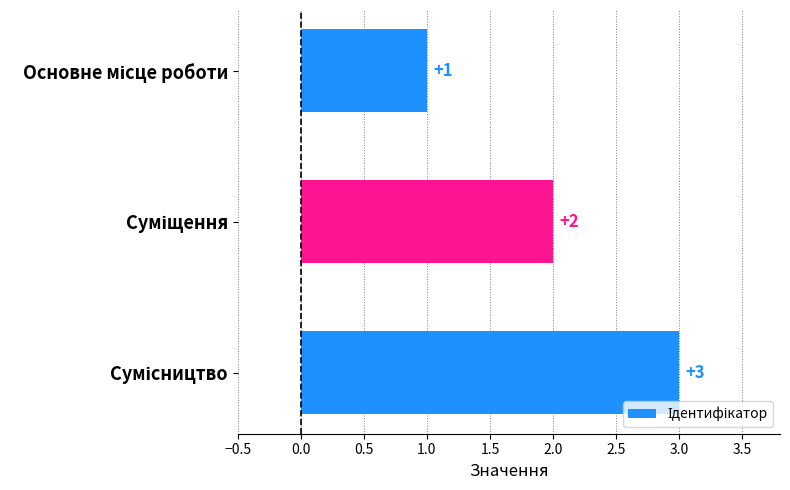

Count the values in the range 1 to 3.

3